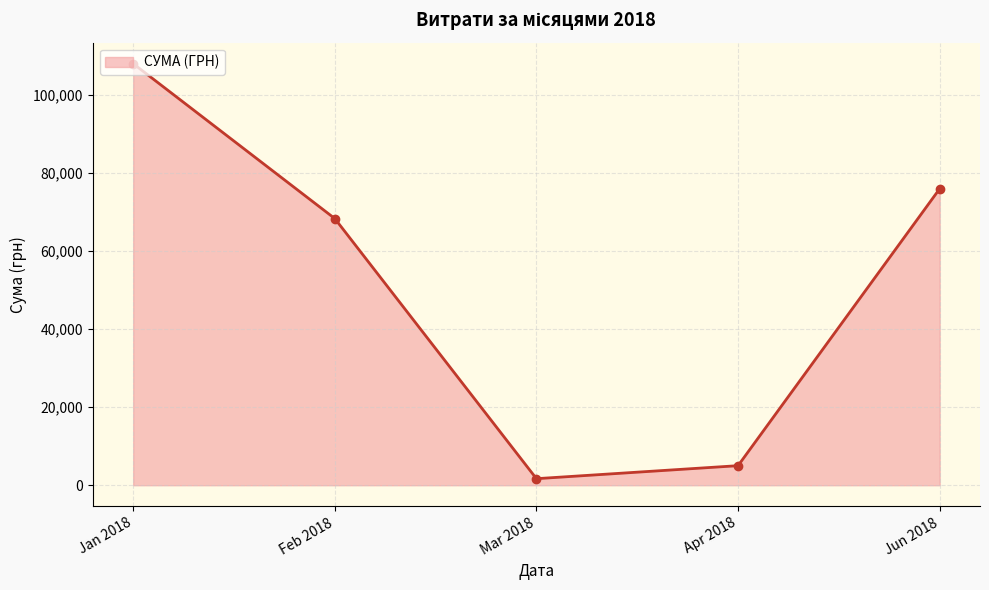

At which category does the data reach its first local valley?

Mar 2018